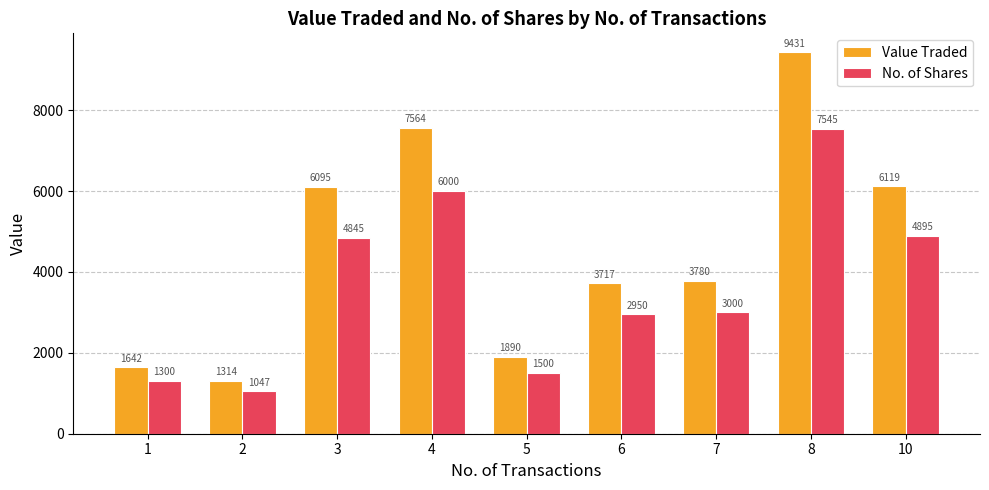

Reading left to right, list all the values displayed in this chart.

Value Traded: 1=1642	2=1314	3=6095	4=7564	5=1890	6=3717	7=3780	8=9431	10=6119
No. of Shares: 1=1300	2=1047	3=4845	4=6000	5=1500	6=2950	7=3000	8=7545	10=4895